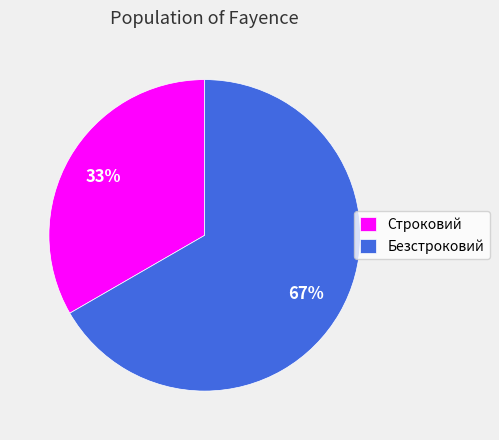

Which slice represents more than half of the pie?

Безстроковий